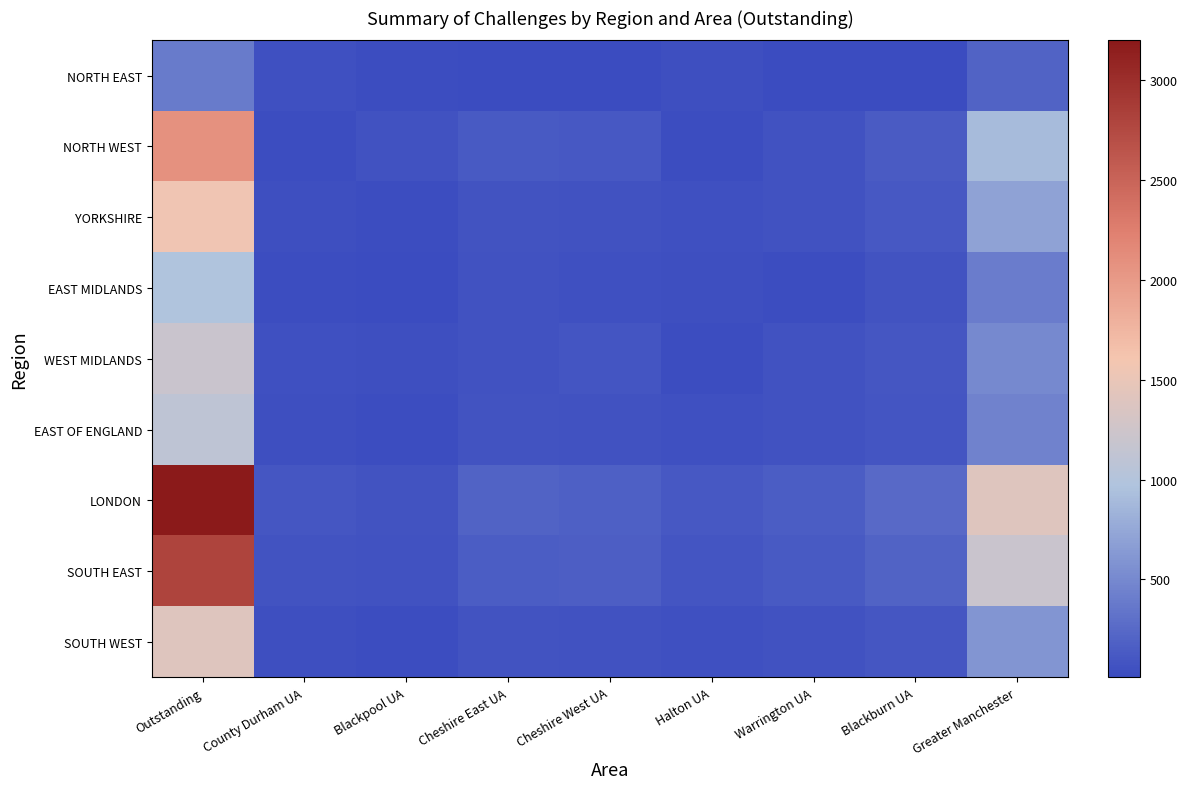

Which series has the largest total across all categories?

LONDON